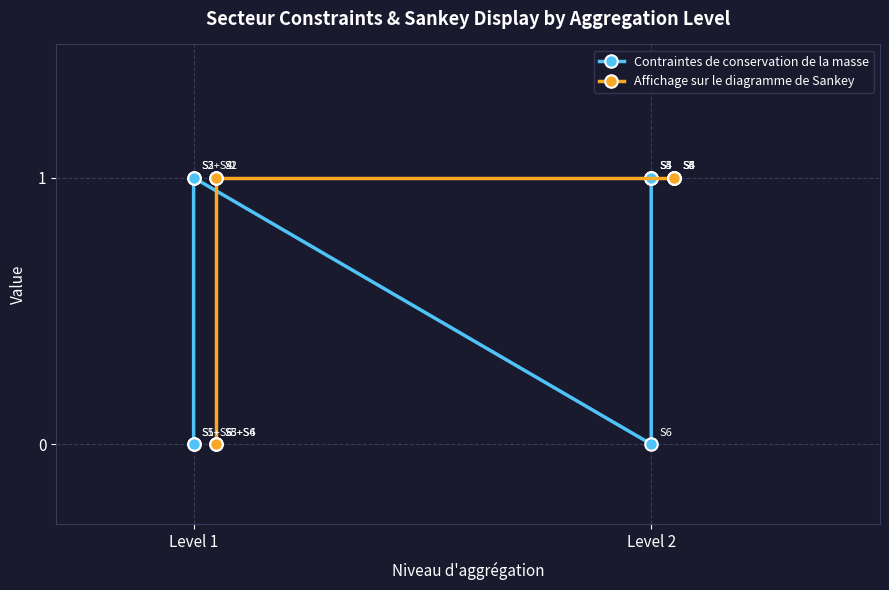

At which category does the chart reach its minimum across all series?

Level 1